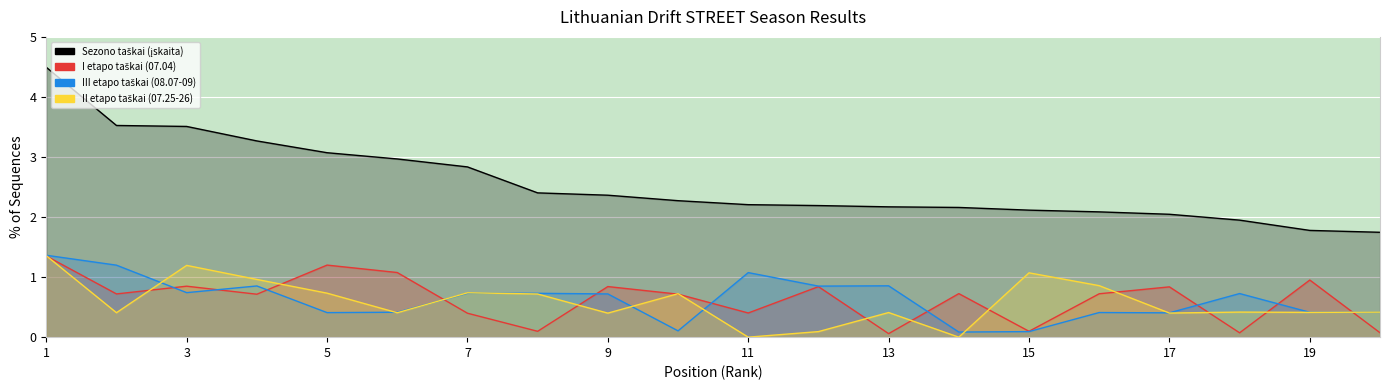

What is the spread (max minus min) of values at 8?

2.3